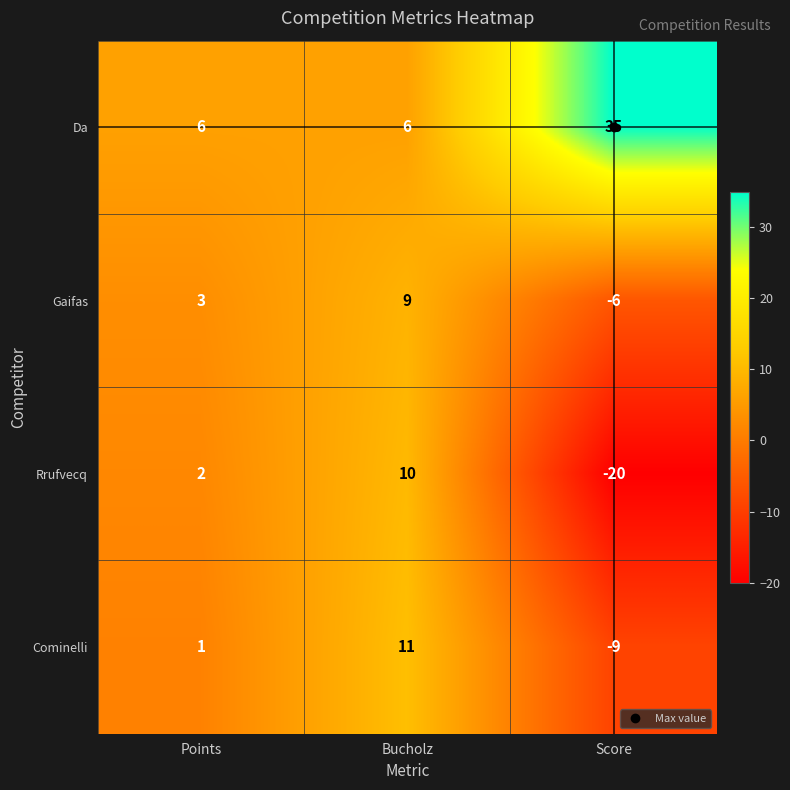

What is the difference between the highest and lowest values at Bucholz?

5